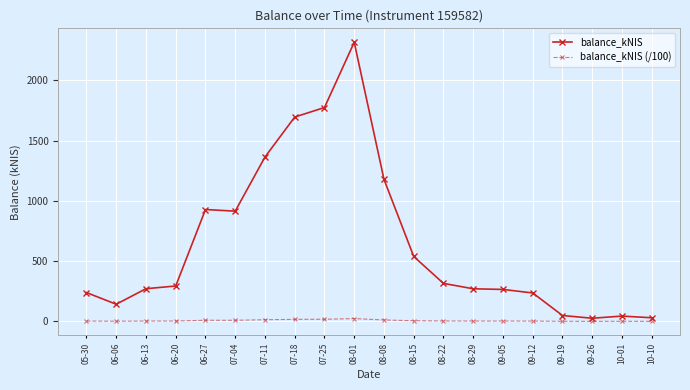

What is the greatest value displayed?

2315.6